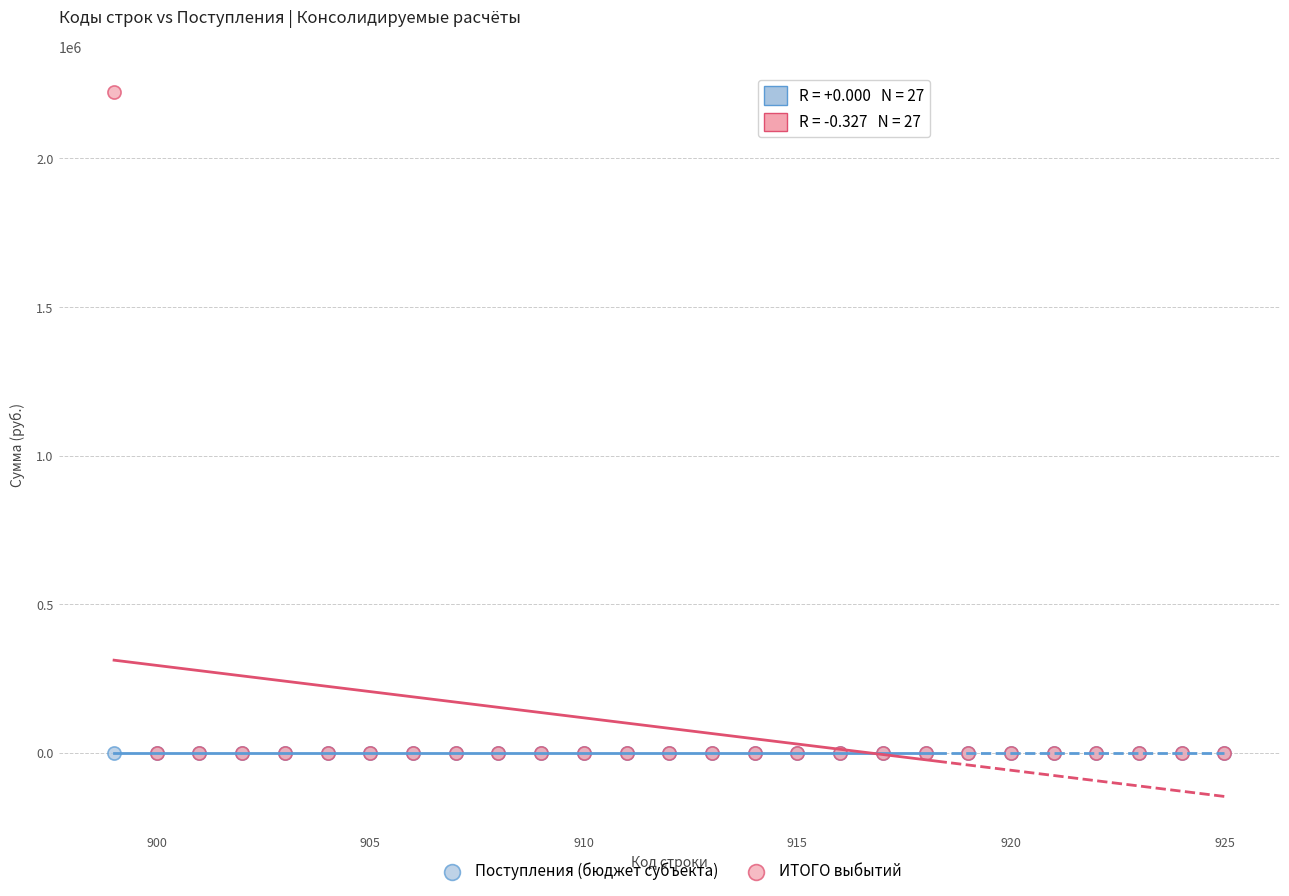

What are all the series names shown in the legend?

Поступления (бюджет субъекта), ИТОГО выбытий